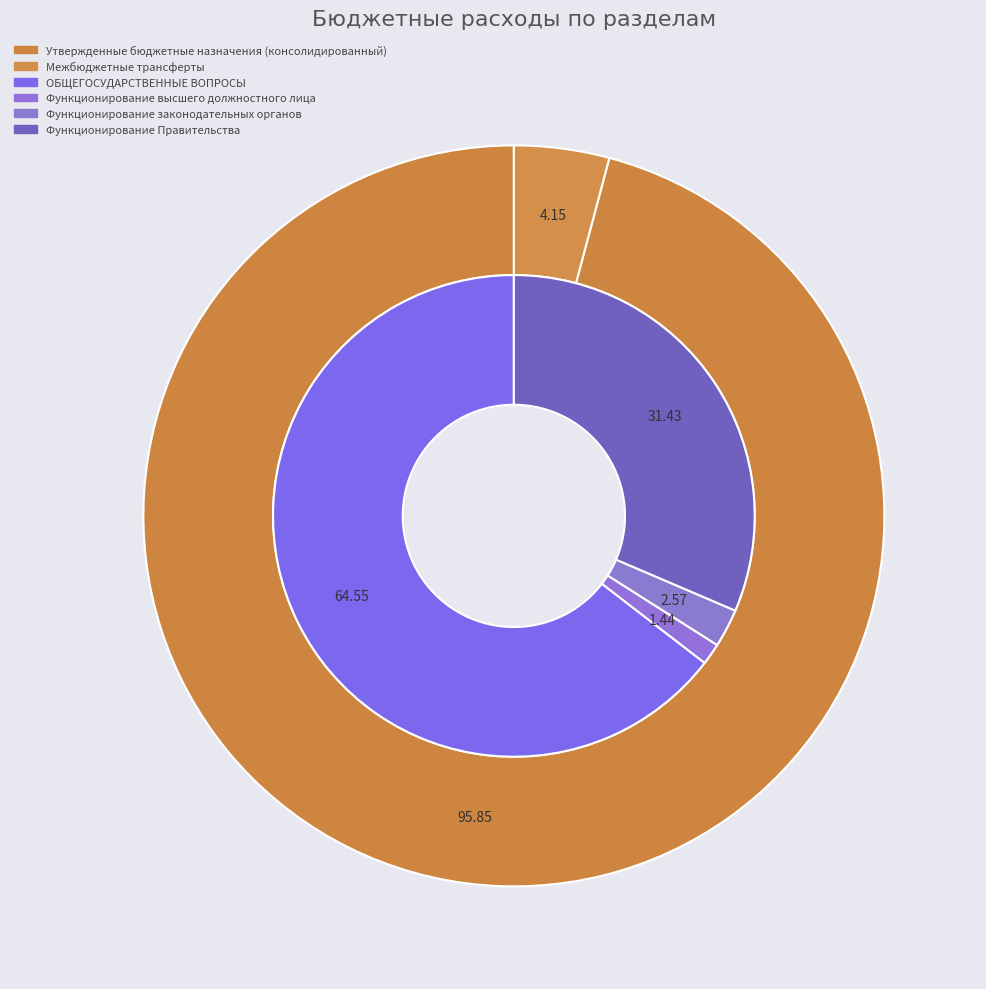

Which category has the smallest portion of the pie?

Функционирование высшего должностного лица